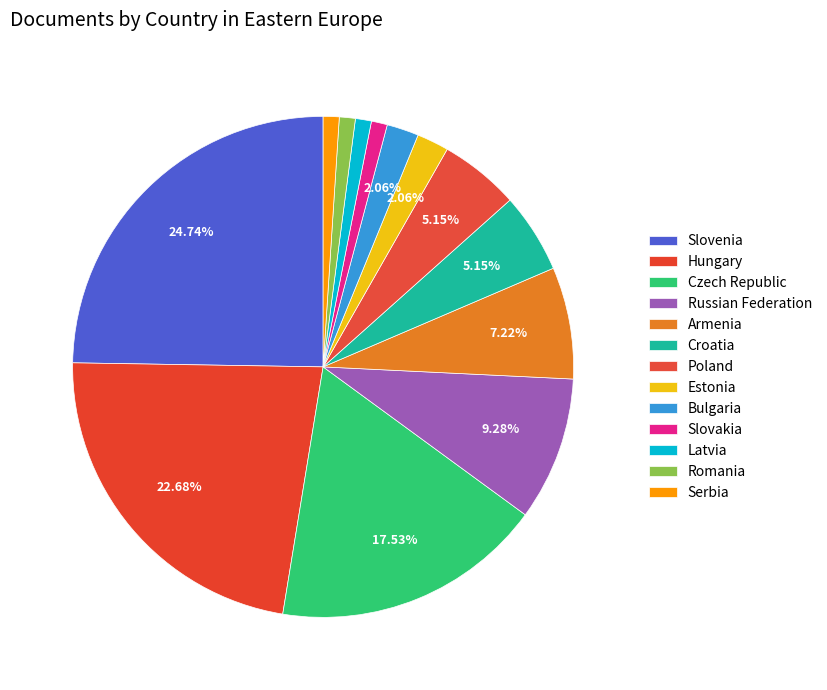

Rank the categories by value from lowest to highest.

Slovakia, Latvia, Romania, Serbia, Estonia, Bulgaria, Croatia, Poland, Armenia, Russian Federation, Czech Republic, Hungary, Slovenia